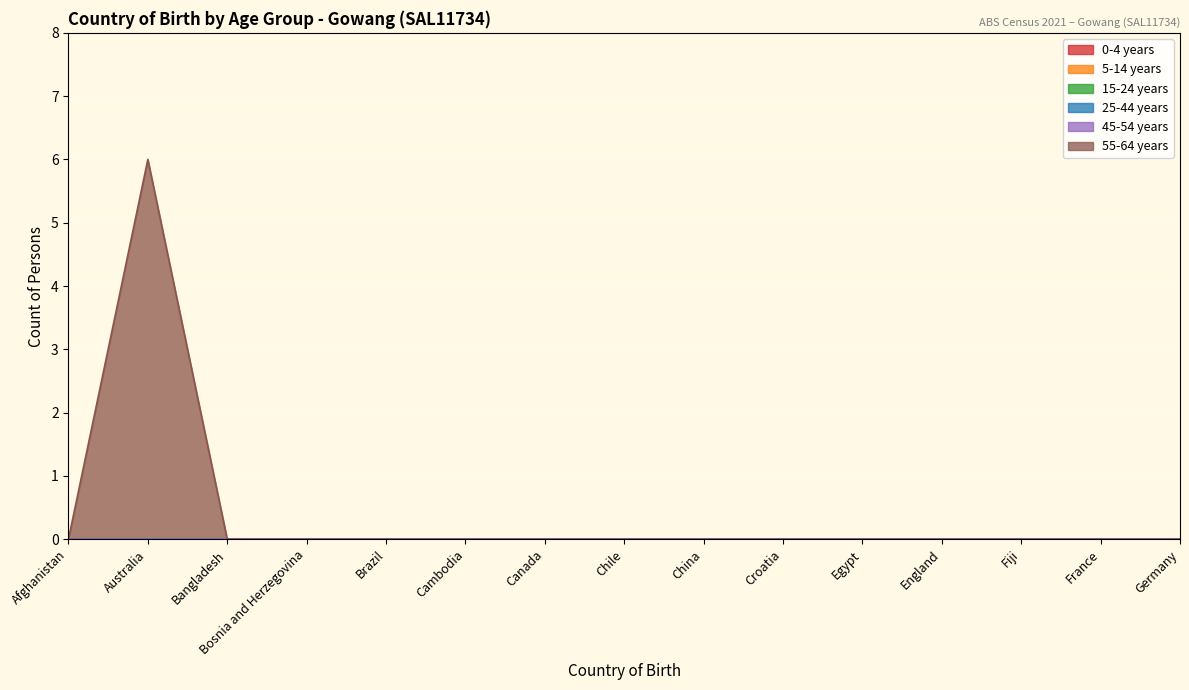

Rank the series by their maximum value, from lowest to highest.

0-4 years, 5-14 years, 15-24 years, 25-44 years, 45-54 years, 55-64 years